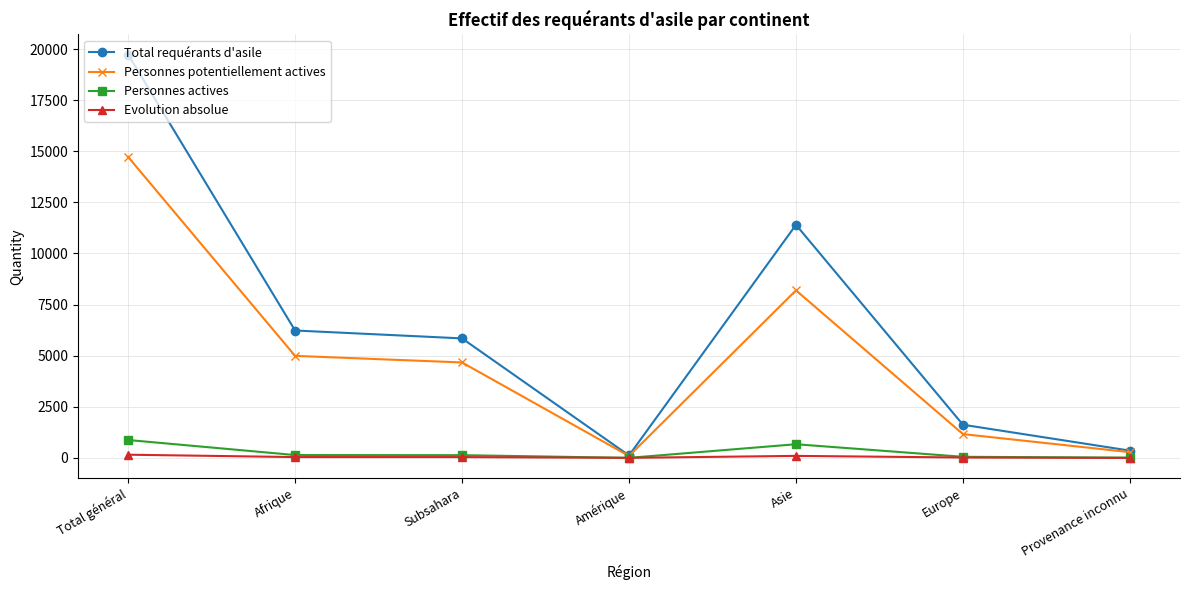

What is the label of the 2nd point from the left?

Afrique